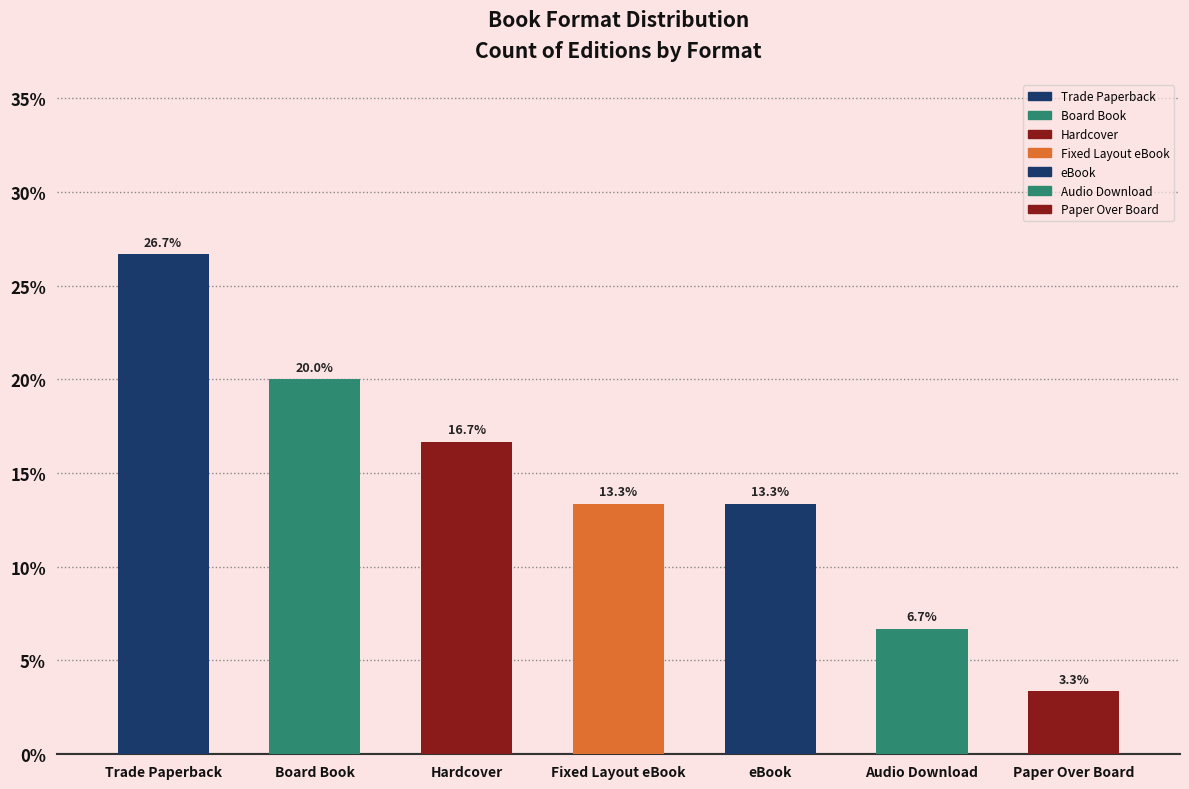

Which has a higher value, Fixed Layout eBook or Paper Over Board?

Fixed Layout eBook